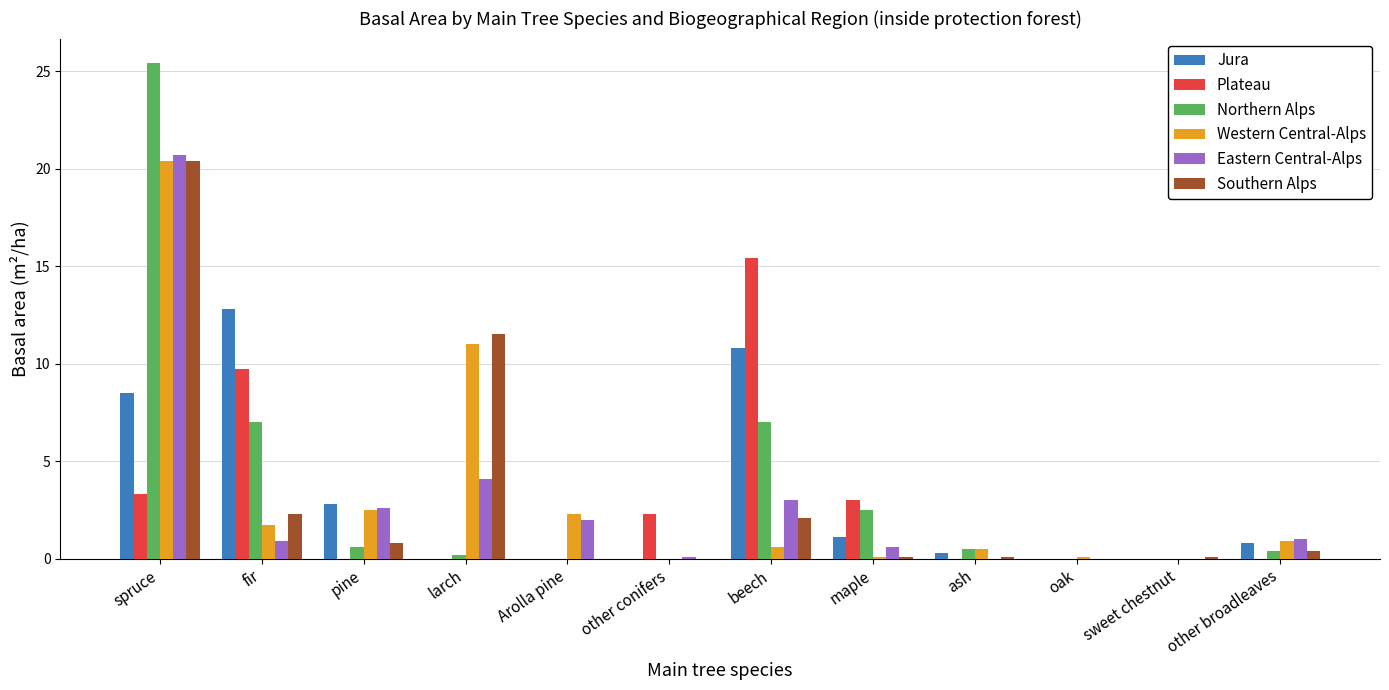

At which label is Southern Alps closest to 10?

larch